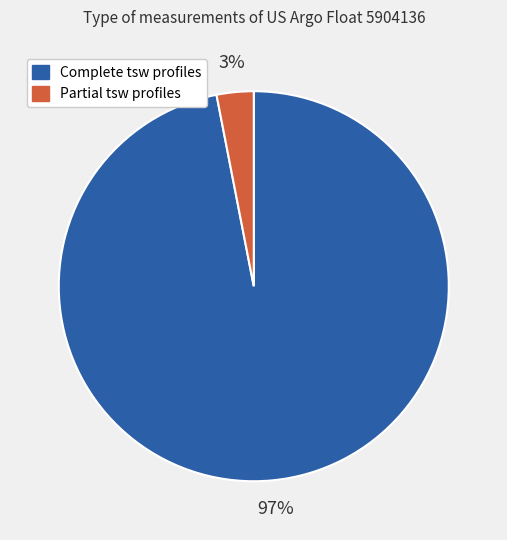

To the nearest percent, what is the difference between the largest and smallest slice percentages?

94%